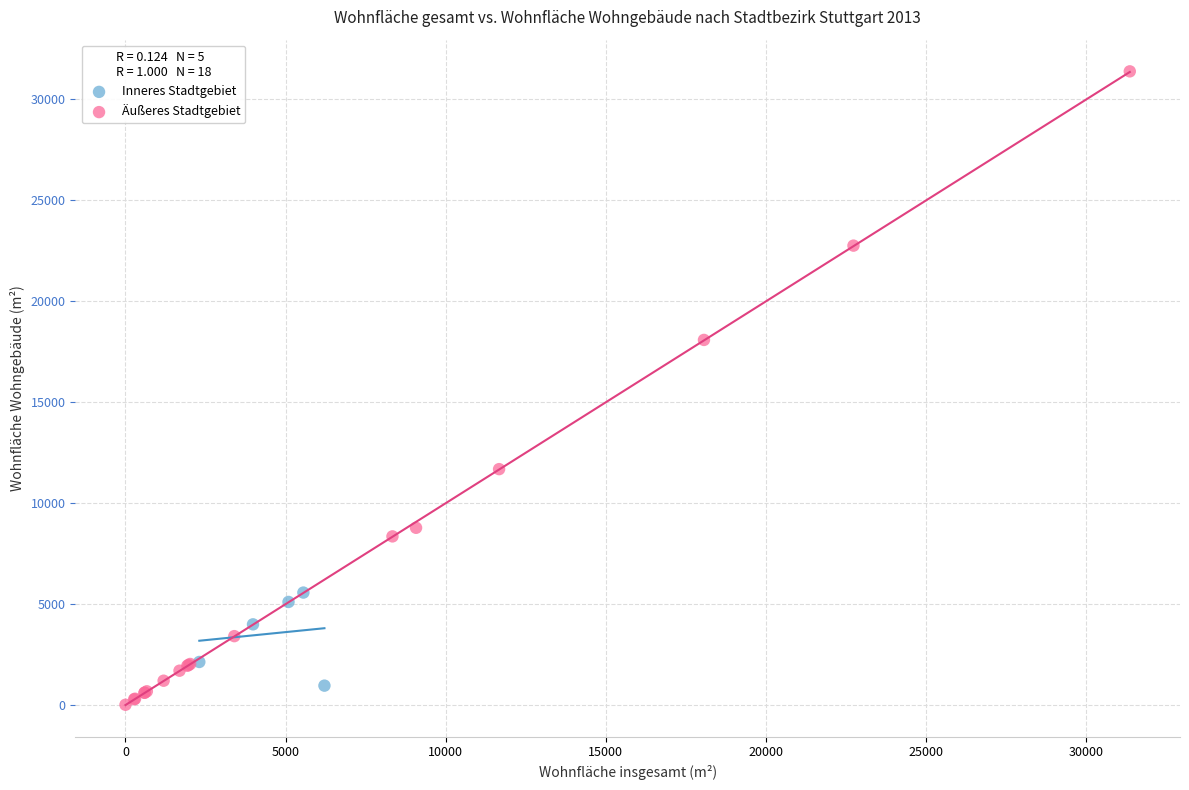

Which series has the largest Y range (max minus min)?

Äußeres Stadtgebiet